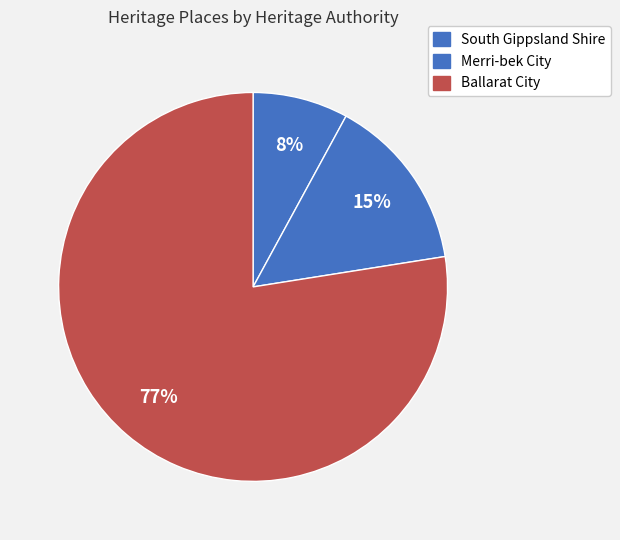

Count the number of slices in the pie.

3